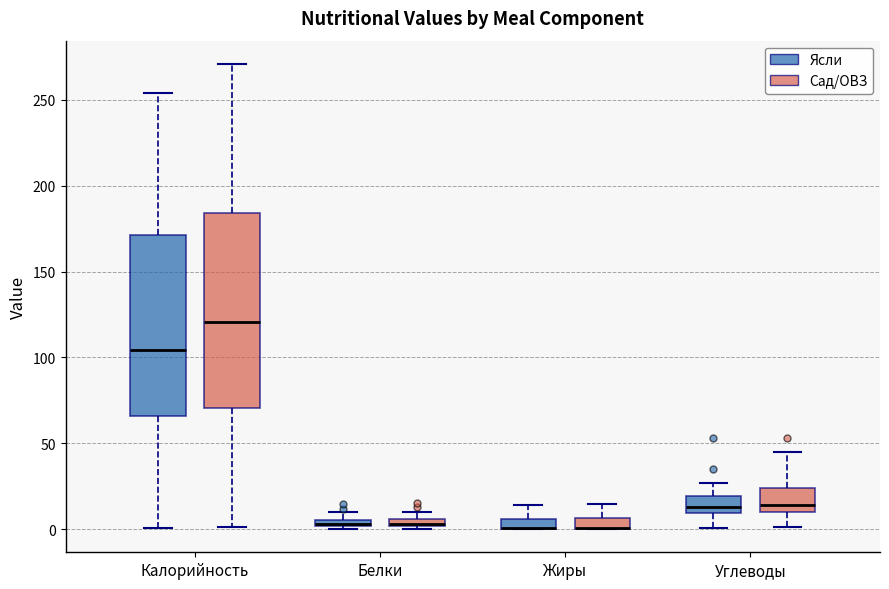

Comparing the boxes themselves (not the whiskers), which one is the tallest?

Калорийность (Сад/ОВЗ)